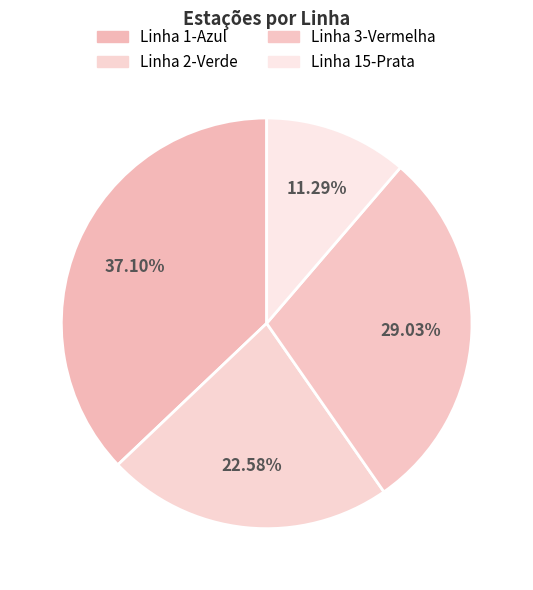

How many segments does this pie chart have?

4